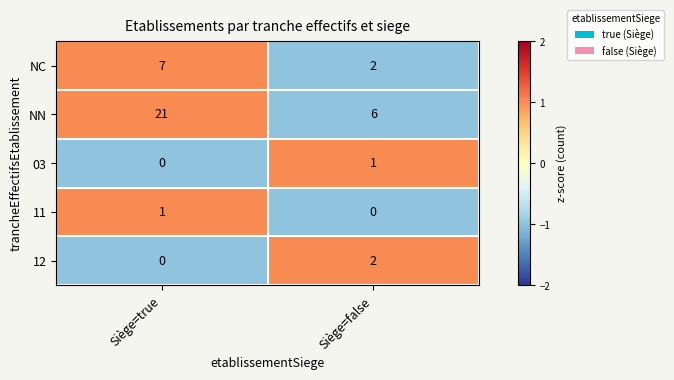

What is the maximum value shown in the chart?

21